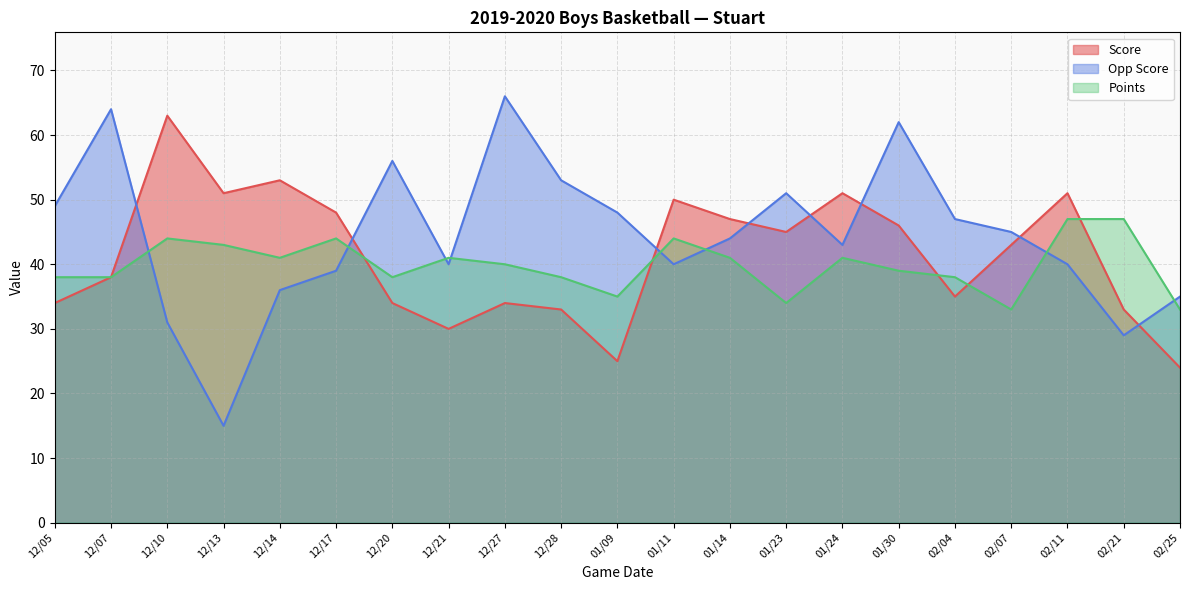

At which label does Score first exceed 43?

12/10